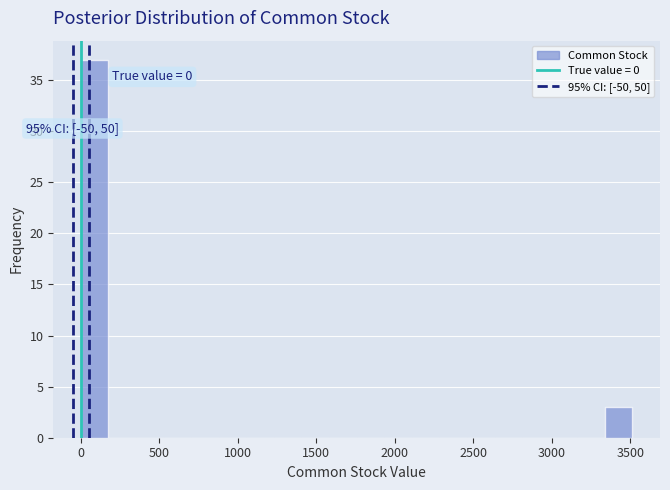

Around what value on the x-axis is the tallest bar? Give the approximate position of its centre, as read against the axis.

100